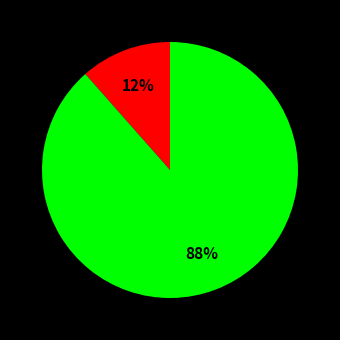

Does any single category account for the majority?

Yes